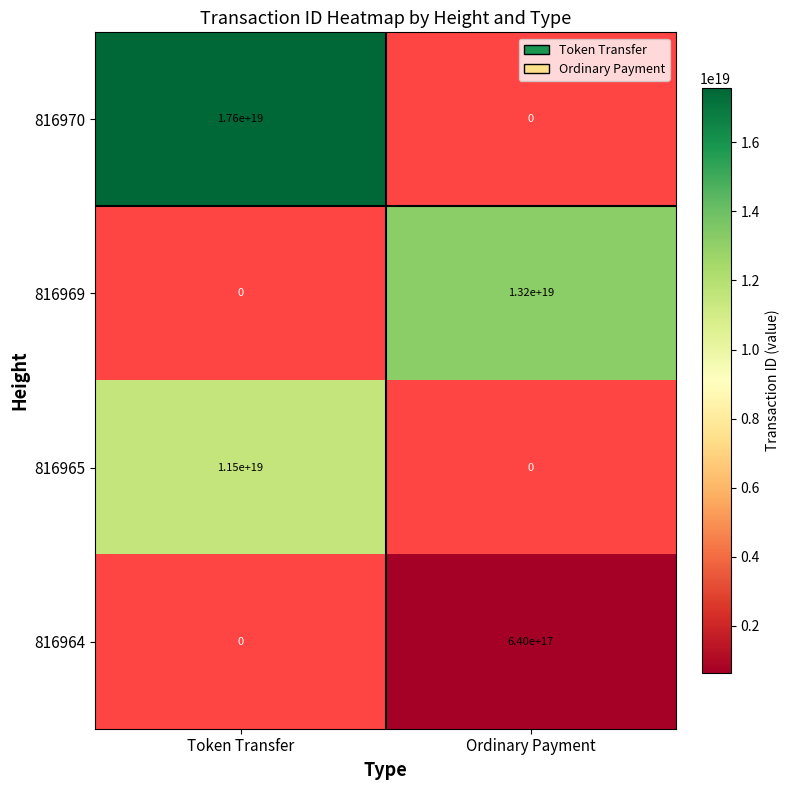

How many categories are shown in the chart?

2